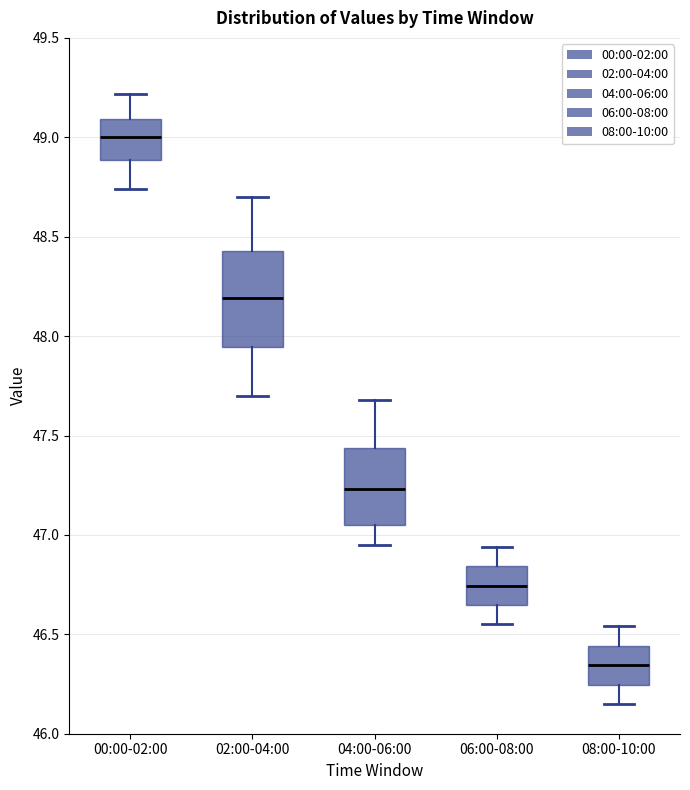

Which box's median line is the highest?

00:00-02:00